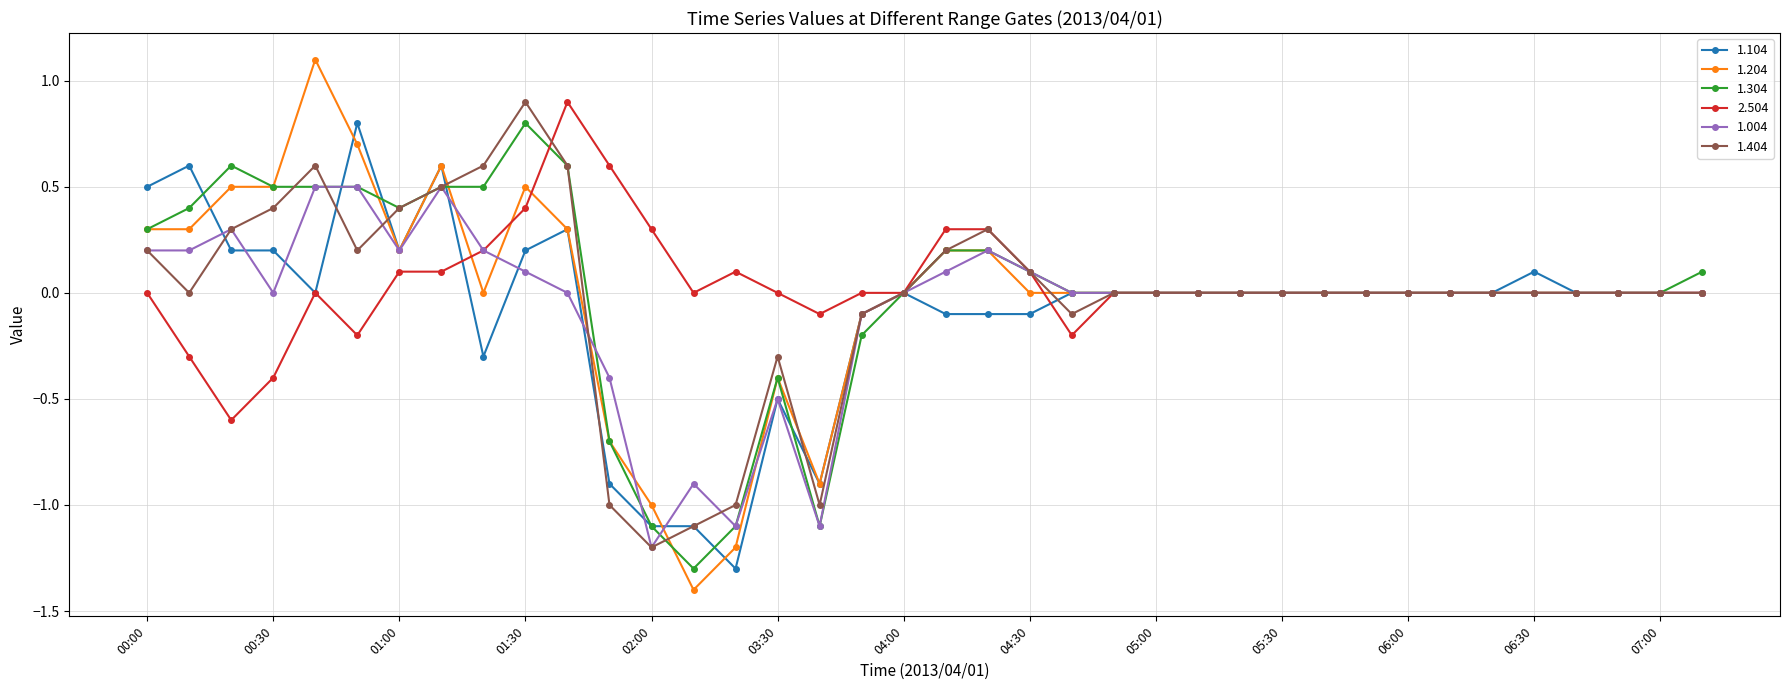

What is the value of the 1.404 point at the 4th from the left?

0.4